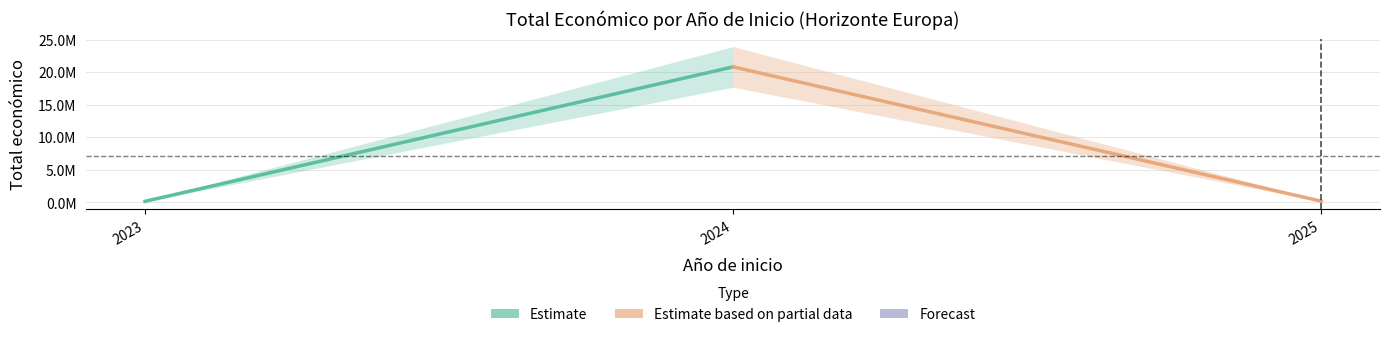

How many values in the Estimate series are below 20802937?

1